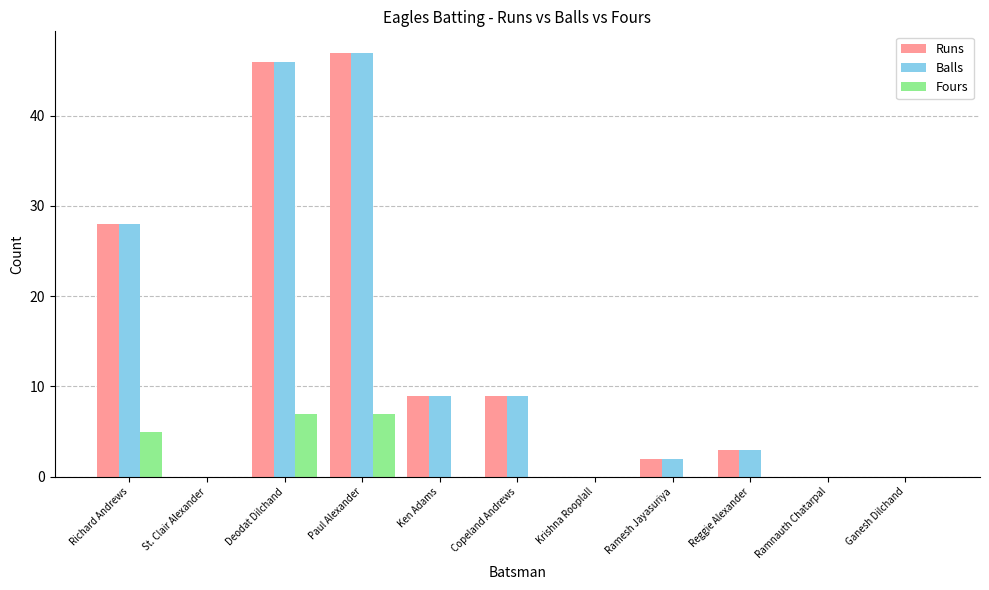

What is the sum of the Balls values at Copeland Andrews and Reggie Alexander?

12